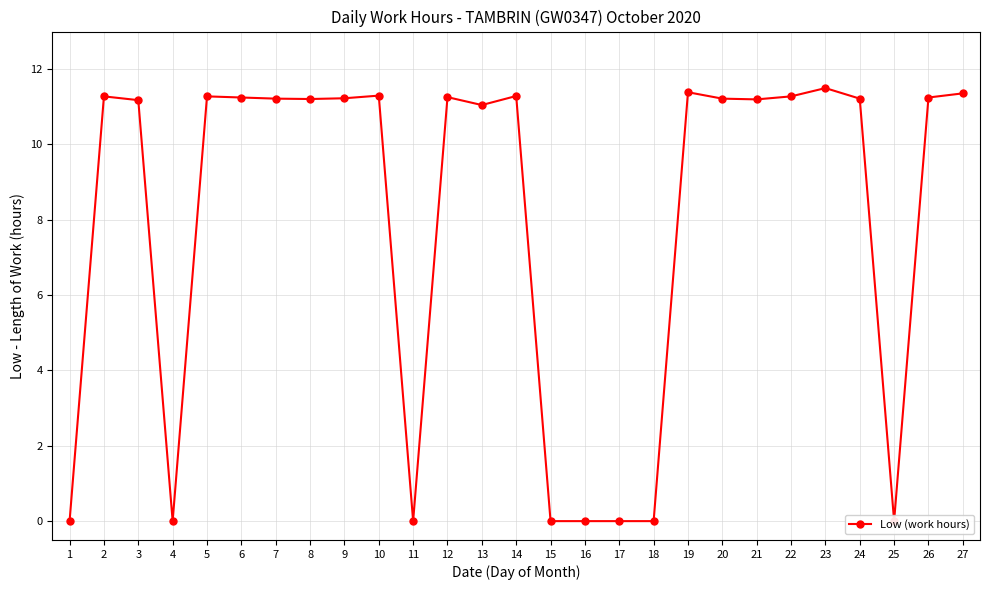

Which label corresponds to the smallest value in the chart?

1